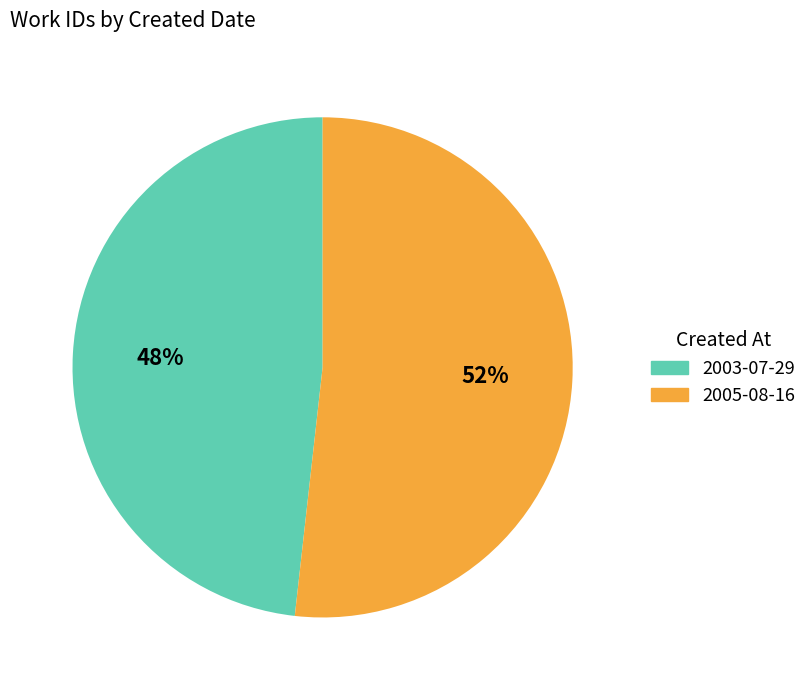

Count the number of slices in the pie.

2